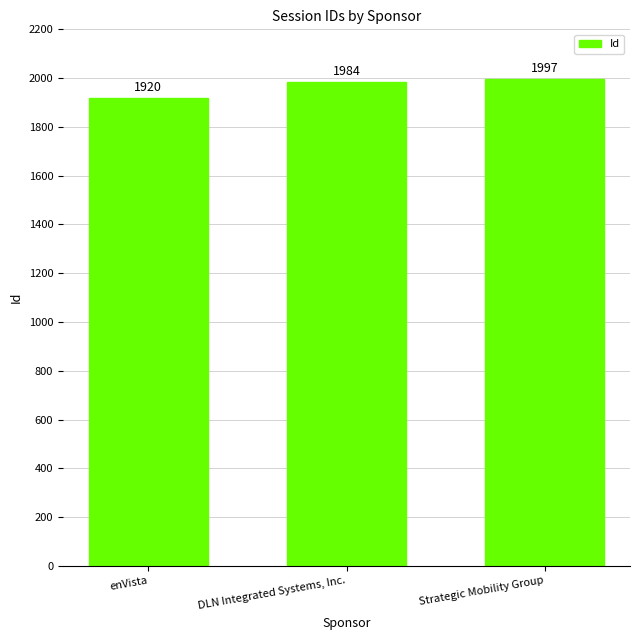

At which category does the chart reach its minimum across all series?

enVista